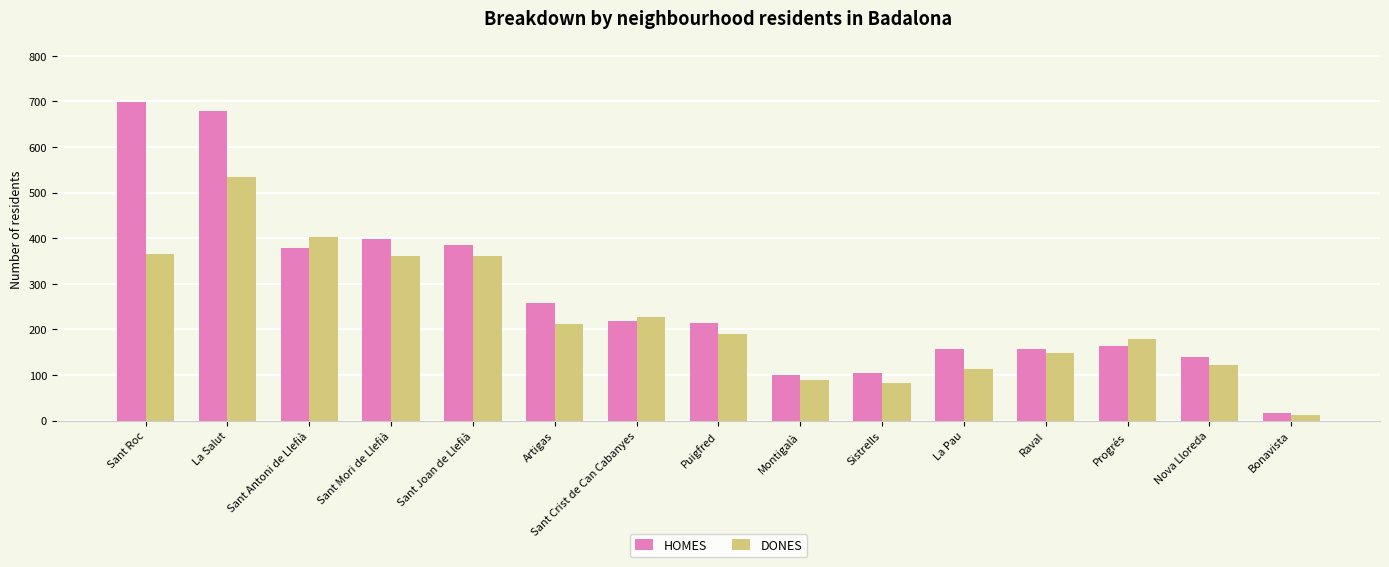

What position from the left is Nova Lloreda?

14